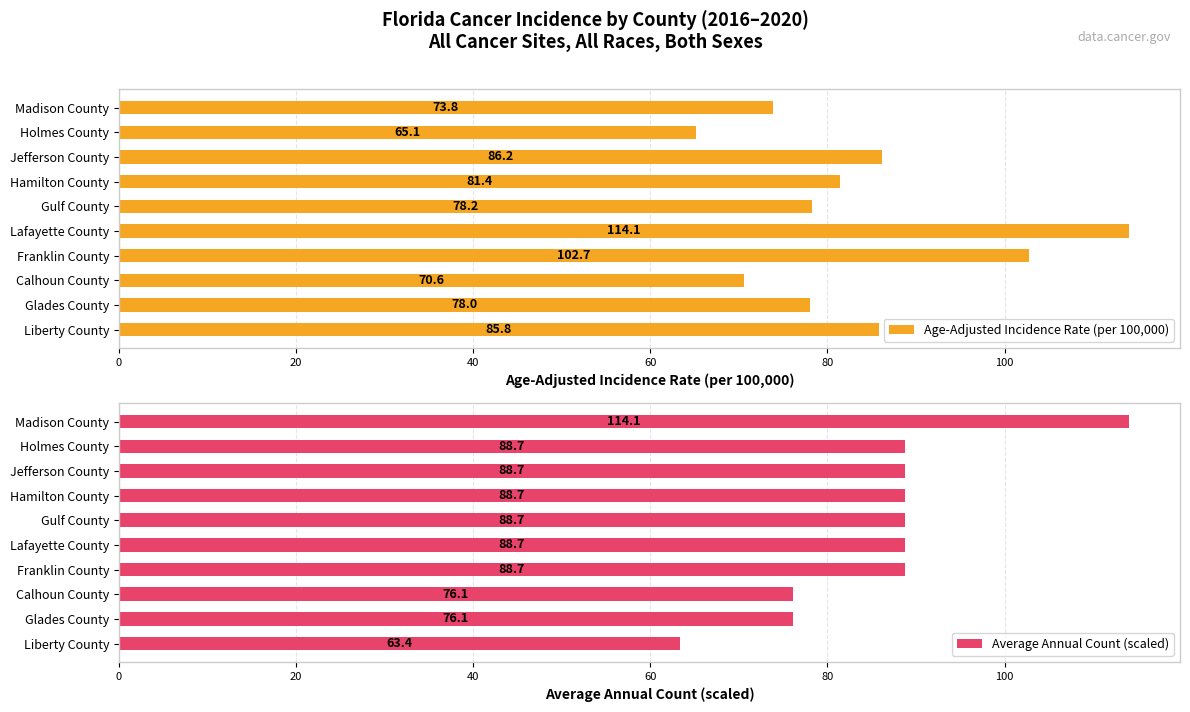

The value of Age-Adjusted Incidence Rate (per 100,000) at Liberty County is 154.1. True or false?

False